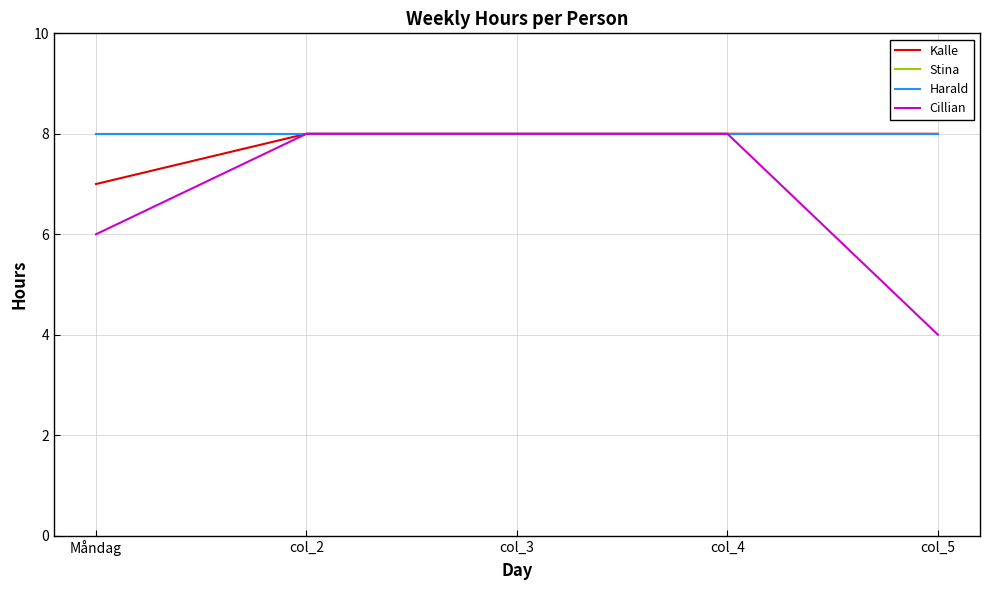

At which label is Kalle closest to 7?

Måndag